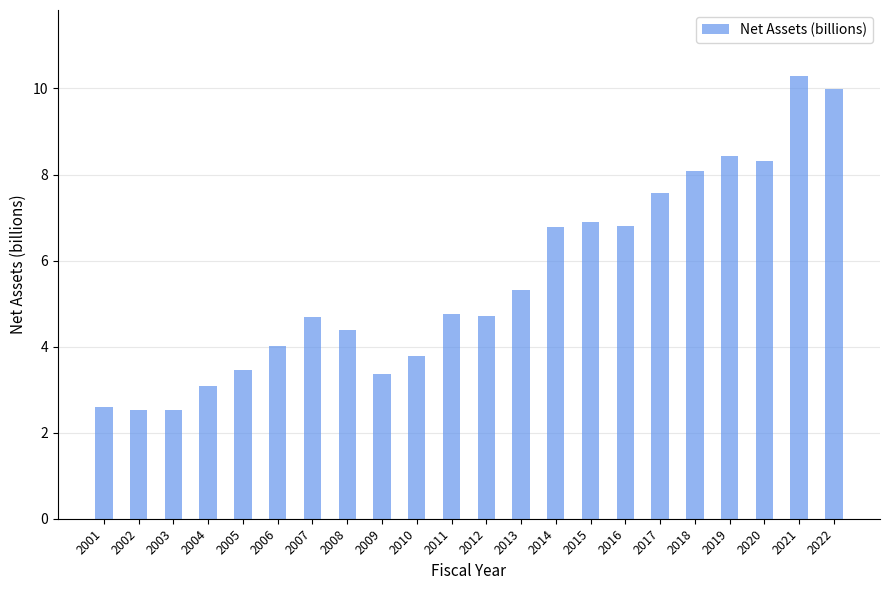

How many distinct data groups are displayed?

1